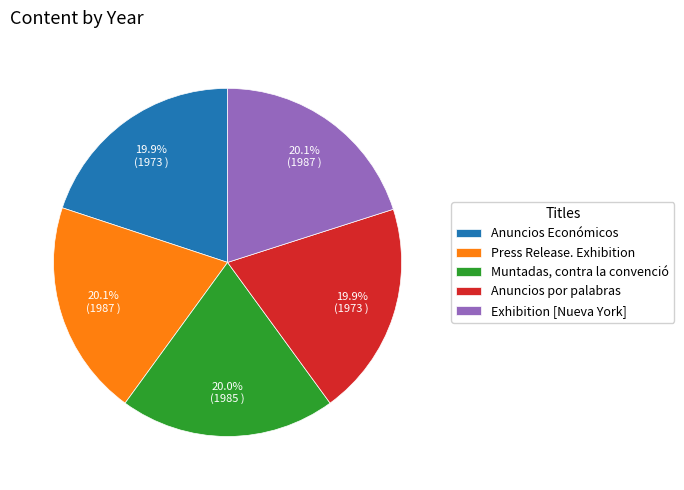

What is the ratio of the value at Muntadas, contra la convenció to the value at Exhibition [Nueva York]?

1.0